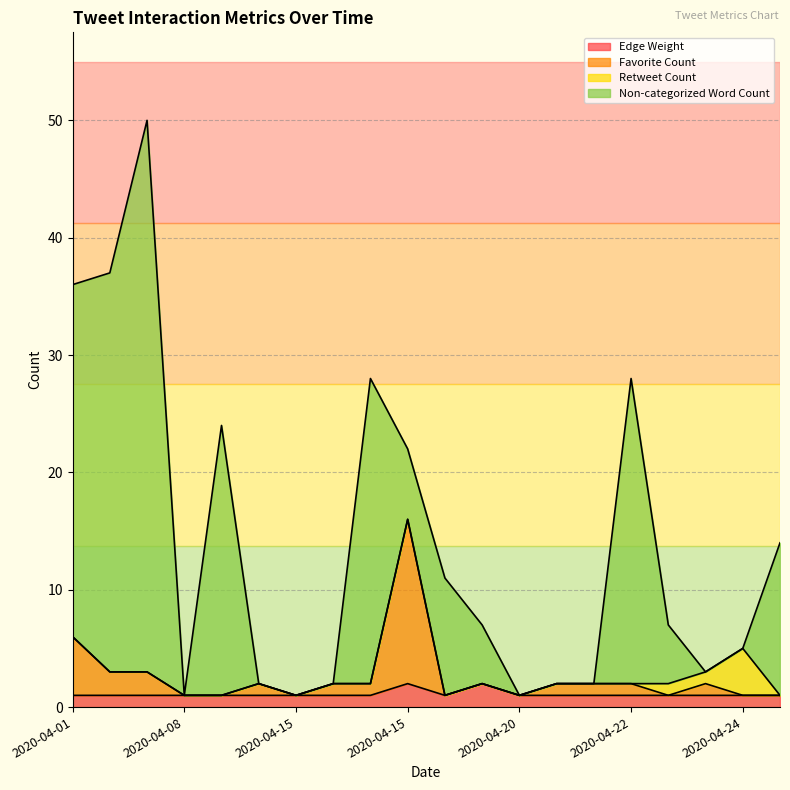

In Favorite Count, how many points are lower than both neighbors (excluding endpoints)?

4